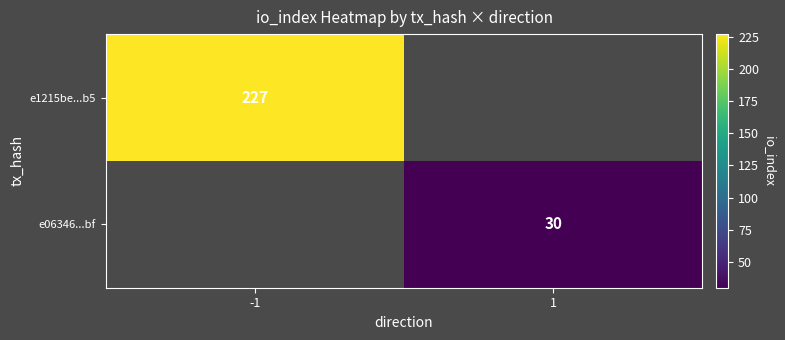

How many categories are shown in the chart?

2